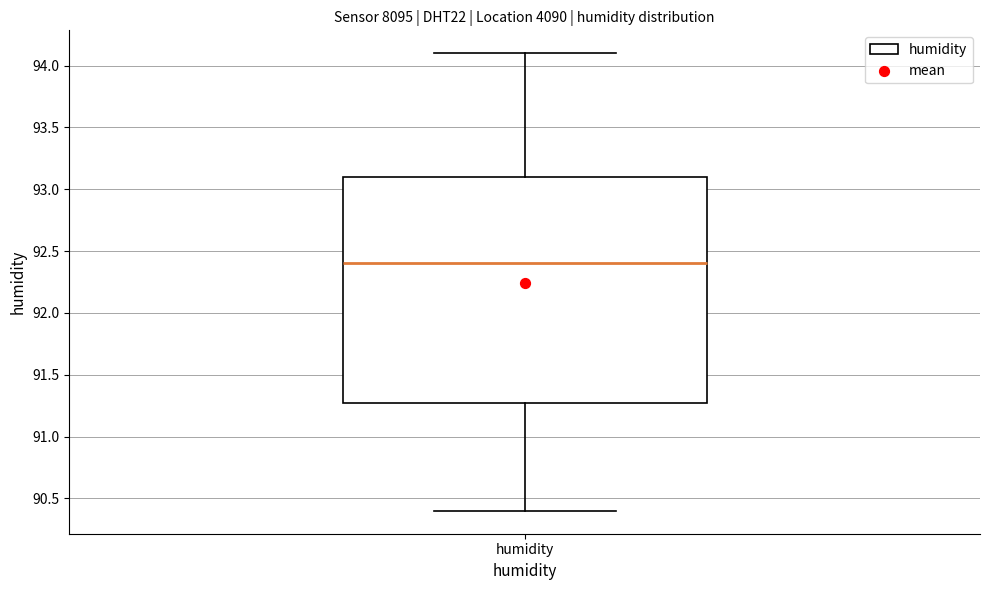

Read this box plot against the y-axis: the position of the median line, the range covered by the box, and the ends of both whiskers. The values are not printed on the chart, so give them approximately, as read against the axis.

median 92.4, box 91.3 to 93.1, whiskers 90.4 to 94.1